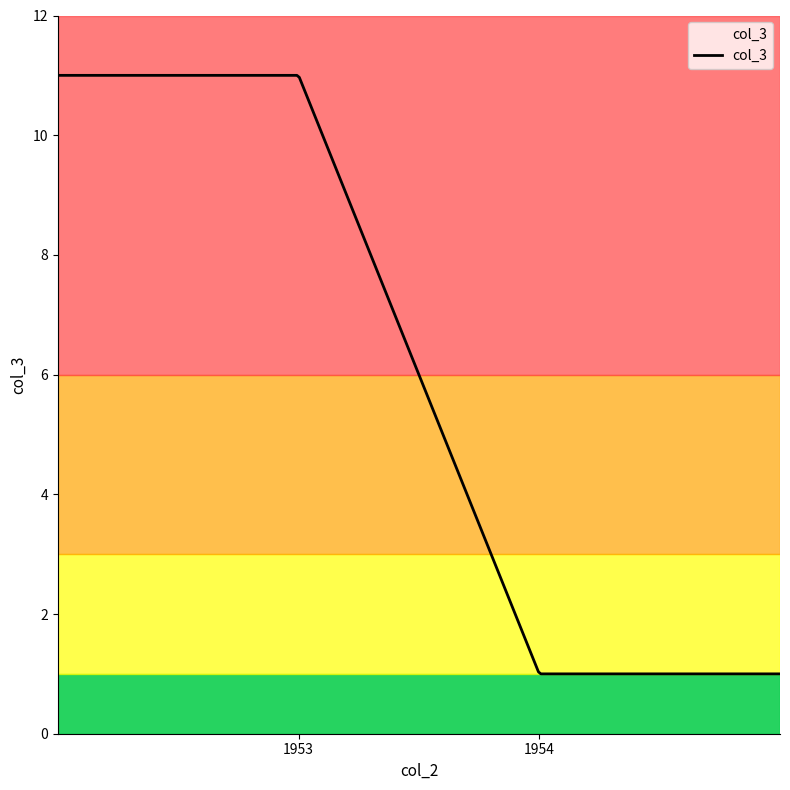

What is the smallest value displayed?

1.0